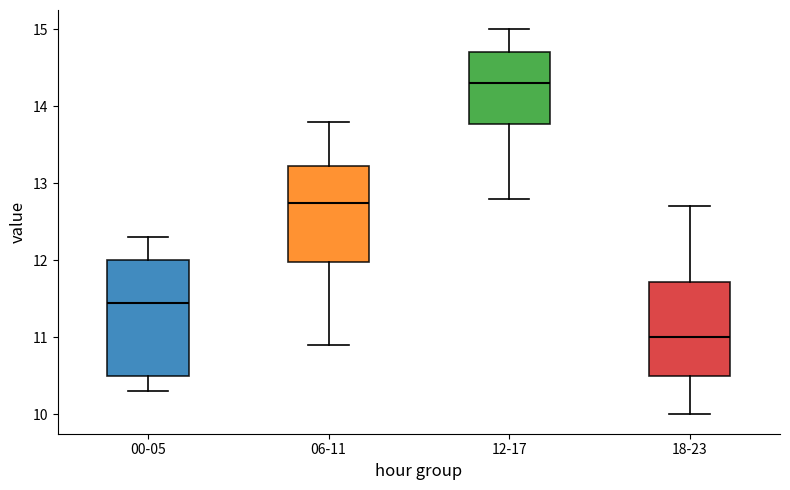

Where does the median line of the box for 06-11 sit on the y-axis? The values are not printed on the chart, so give them approximately, as read against the axis.

12.8